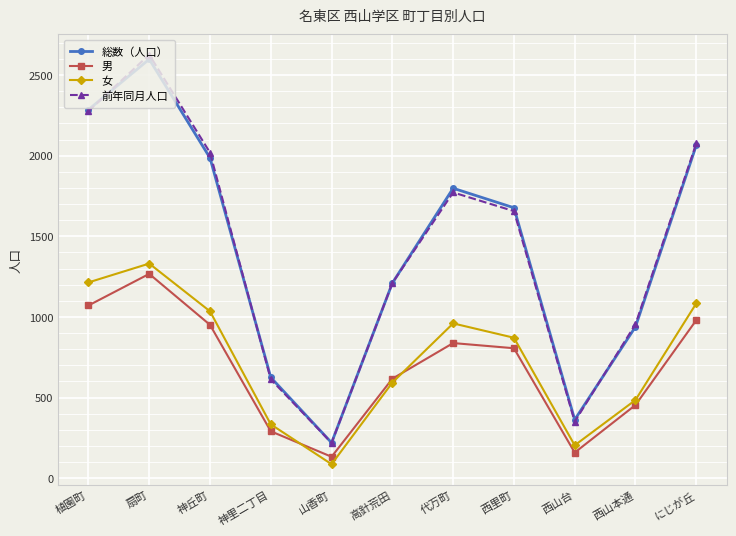

What is the minimum value for 総数（人口）?

220